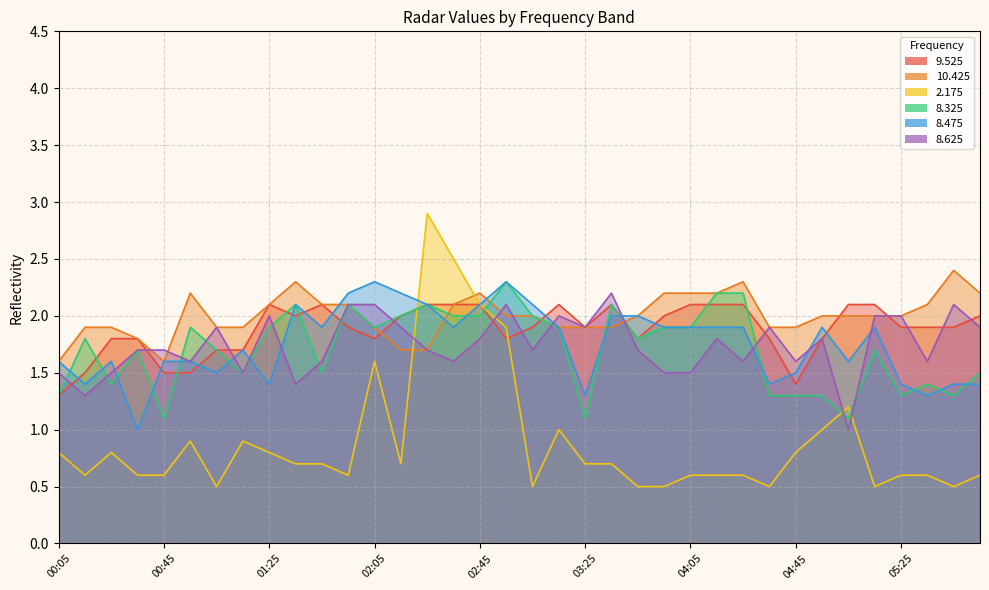

What is the total value across all series at 02:45?

12.3